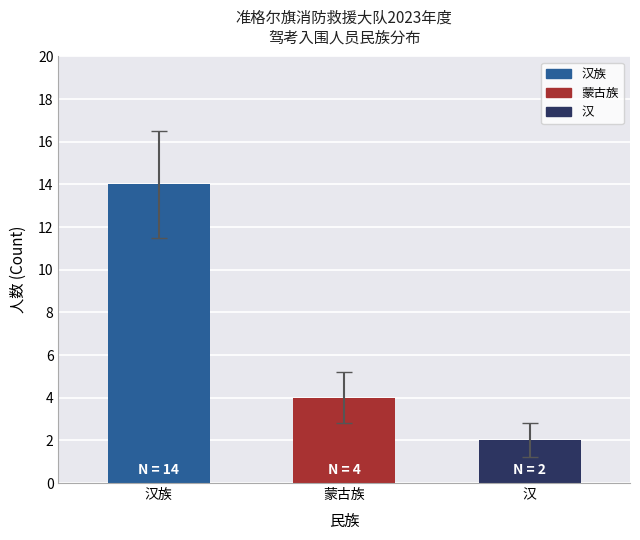

Reading left to right, transcribe all the data shown in this chart.

14	4	2